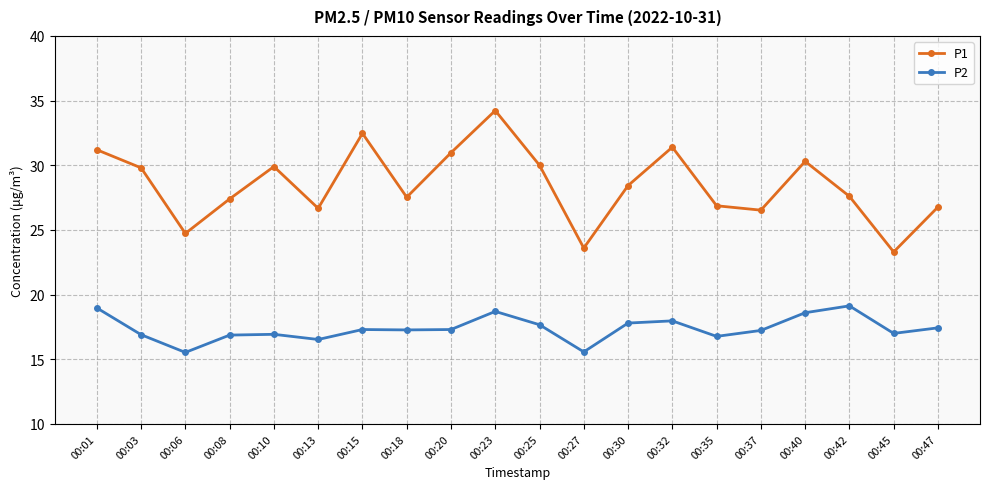

What is the spread (max minus min) of values at 00:47?

9.3